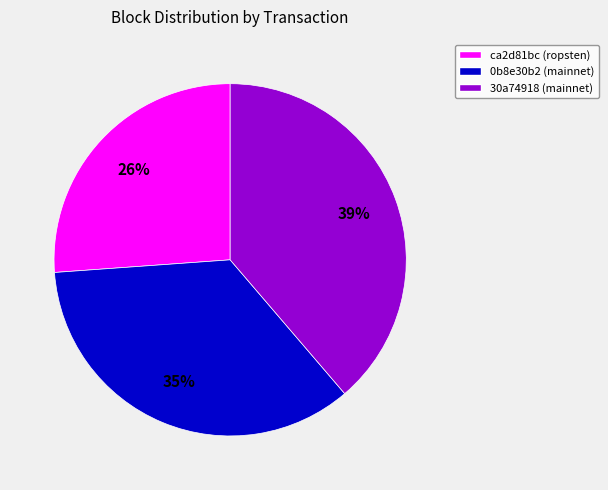

Which has a higher value, 30a74918 (mainnet) or ca2d81bc (ropsten)?

30a74918 (mainnet)